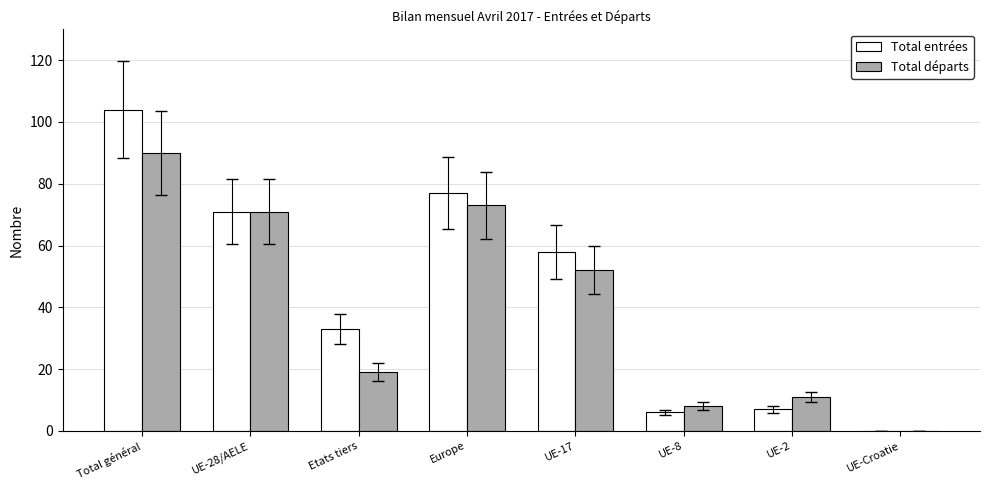

What is the greatest value displayed?

104